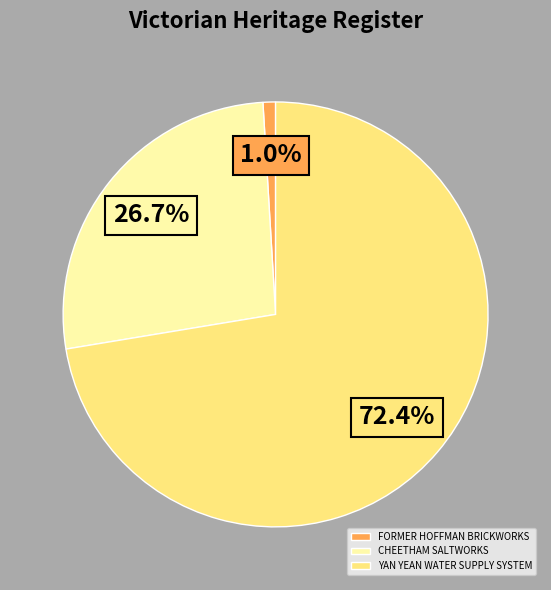

To the nearest percent, what portion does YAN YEAN WATER SUPPLY SYSTEM represent?

72%